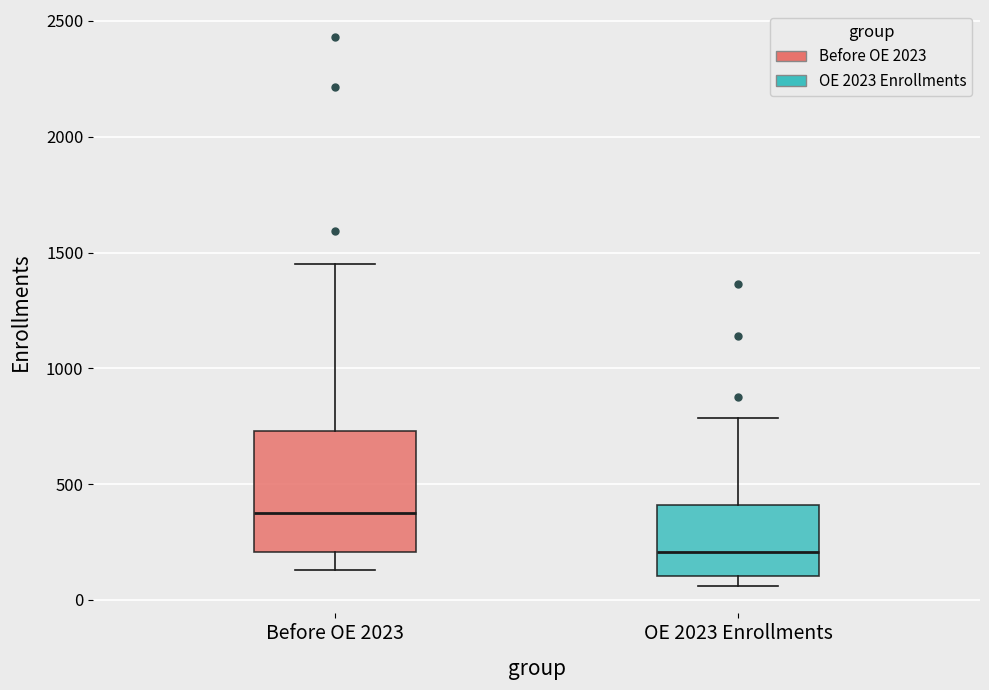

Reading left to right, read every box against the y-axis: the position of its median line, the range the box covers, and the ends of its whiskers. The values are not printed on the chart, so give them approximately, as read against the axis.

Before OE 2023: median 400, box 200 to 750, whiskers 150 to 1450
OE 2023 Enrollments: median 200, box 100 to 400, whiskers 50 to 800